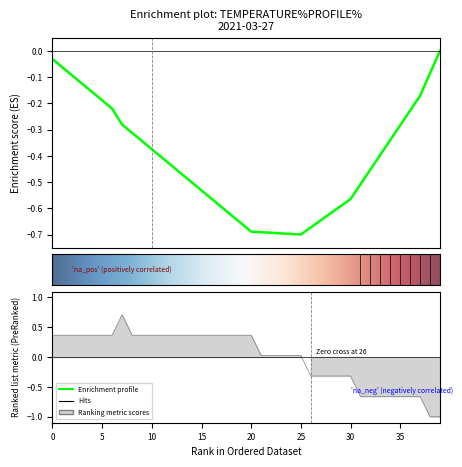

Between 10 and 13, which is larger?

10